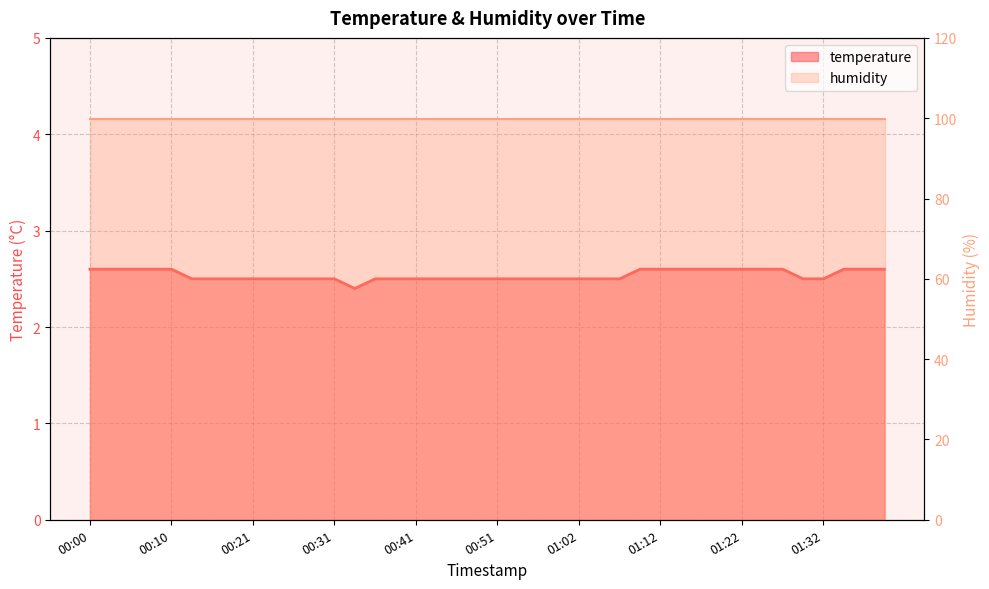

Reading left to right, what are all the values shown in this chart?

00:00=2.6	00:03=2.6	00:05=2.6	00:08=2.6	00:10=2.6	00:13=2.5	00:15=2.5	00:18=2.5	00:21=2.5	00:23=2.5	00:26=2.5	00:28=2.5	00:31=2.5	00:33=2.4	00:36=2.5	00:39=2.5	00:41=2.5	00:44=2.5	00:46=2.5	00:49=2.5	00:51=2.5	00:54=2.5	00:56=2.5	00:59=2.5	01:02=2.5	01:04=2.5	01:07=2.5	01:09=2.6	01:12=2.6	01:14=2.6	01:17=2.6	01:19=2.6	01:22=2.6	01:24=2.6	01:27=2.6	01:30=2.5	01:32=2.5	01:35=2.6	01:37=2.6	01:40=2.6